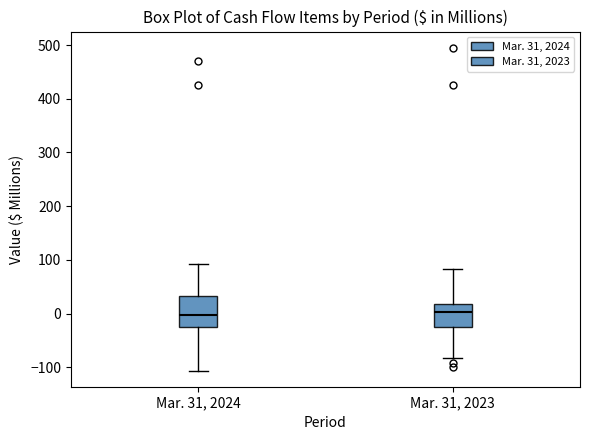

Reading left to right, read every box against the y-axis: the position of its median line, the range the box covers, and the ends of its whiskers. The values are not printed on the chart, so give them approximately, as read against the axis.

Mar. 31, 2024: median 0, box -30 to 30, whiskers -110 to 90
Mar. 31, 2023: median 0, box -20 to 20, whiskers -80 to 80